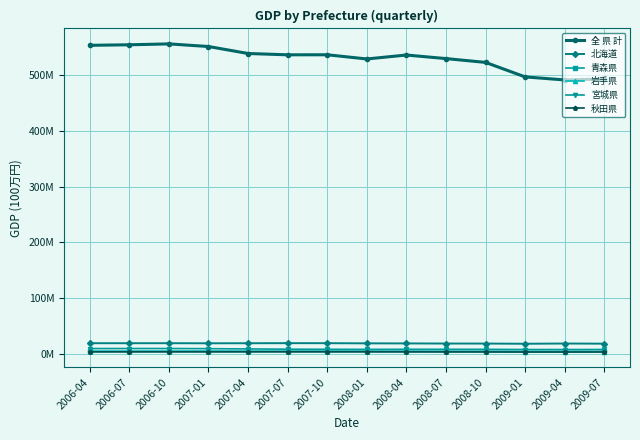

Which series has the largest total across all categories?

全 県 計